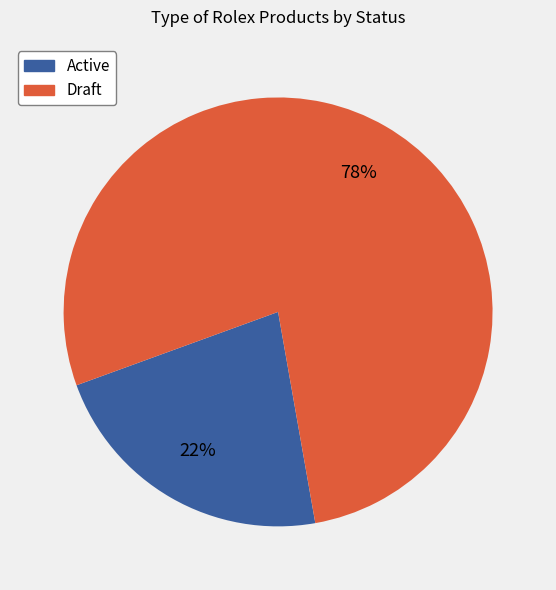

Is the sum of Draft and Active greater than half?

Yes